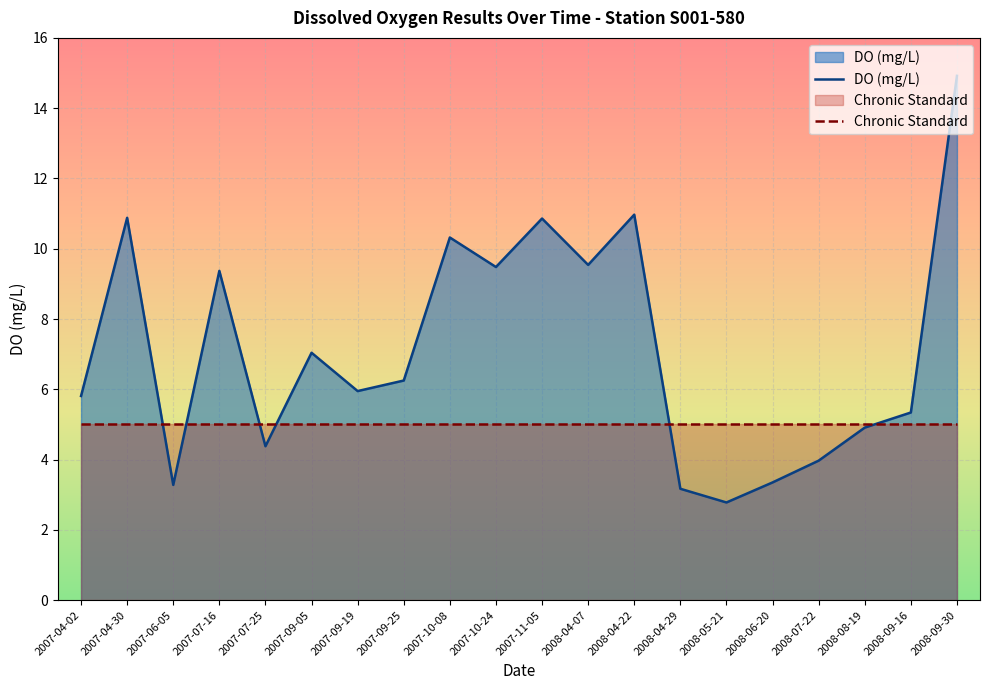

Which category has the highest value across all series?

2008-09-30